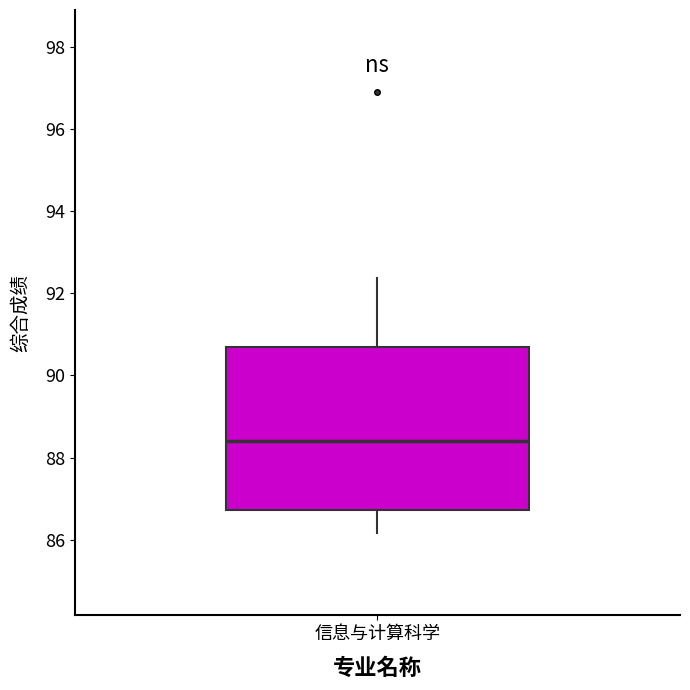

Read this box plot against the y-axis: the position of the median line, the range covered by the box, and the ends of both whiskers. The values are not printed on the chart, so give them approximately, as read against the axis.

median 88.4, box 86.8 to 90.6, whiskers 86.2 to 92.4